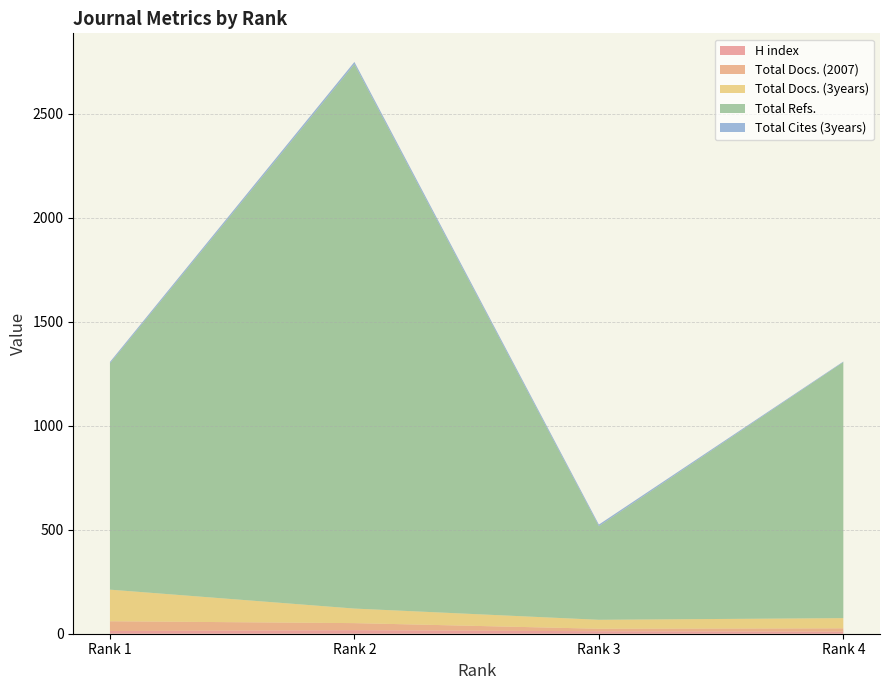

Reading right to left, extract all data points from this chart.

H index: Rank 4=10	Rank 3=12	Rank 2=17	Rank 1=13
Total Docs. (2007): Rank 4=16	Rank 3=12	Rank 2=34	Rank 1=47
Total Docs. (3years): Rank 4=49	Rank 3=43	Rank 2=70	Rank 1=152
Total Refs.: Rank 4=1231	Rank 3=450	Rank 2=2618	Rank 1=1088
Total Cites (3years): Rank 4=3	Rank 3=8	Rank 2=11	Rank 1=7